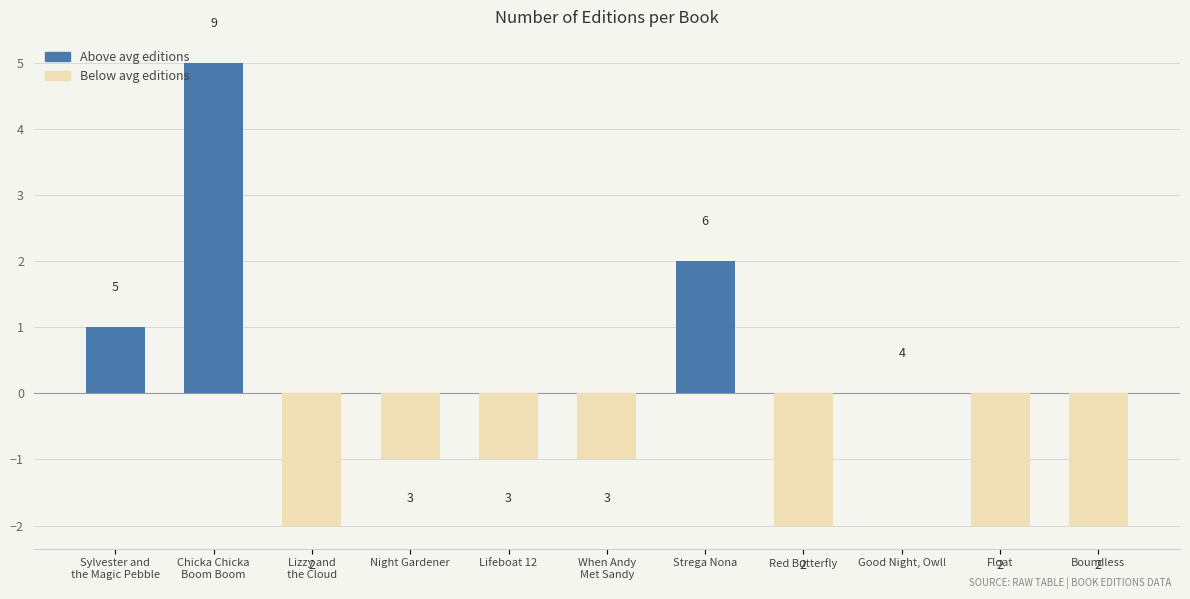

What is the change in value from Sylvester and
the Magic Pebble to Strega Nona?

+1